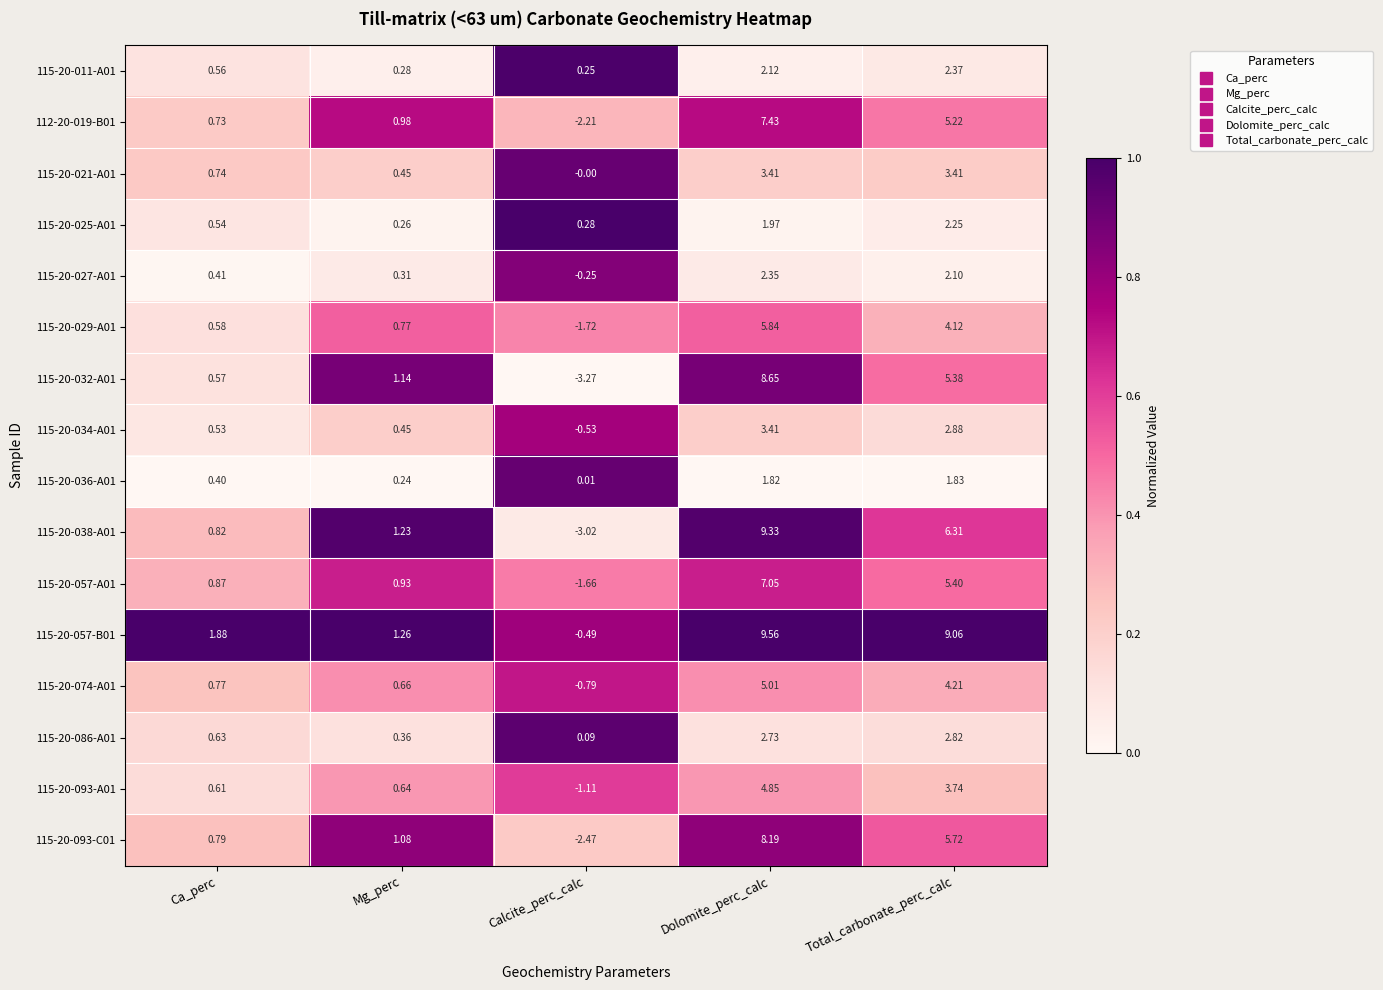

List the labels in order of 115-20-029-A01 value, largest first.

Dolomite_perc_calc, Total_carbonate_perc_calc, Mg_perc, Ca_perc, Calcite_perc_calc